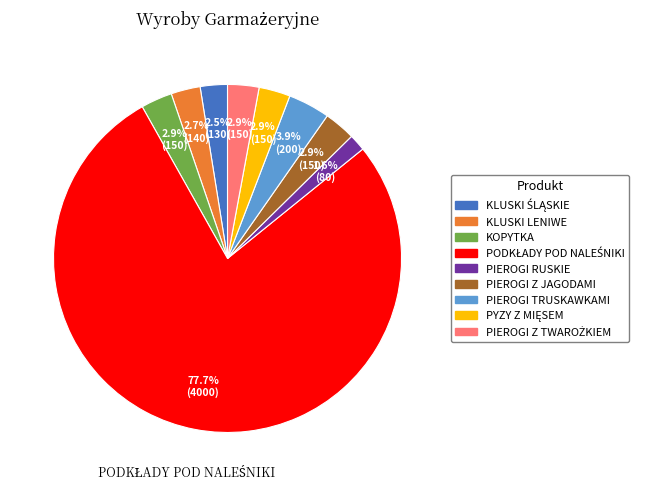

To the nearest percent, what percentage of the pie is KLUSKI LENIWE?

3%